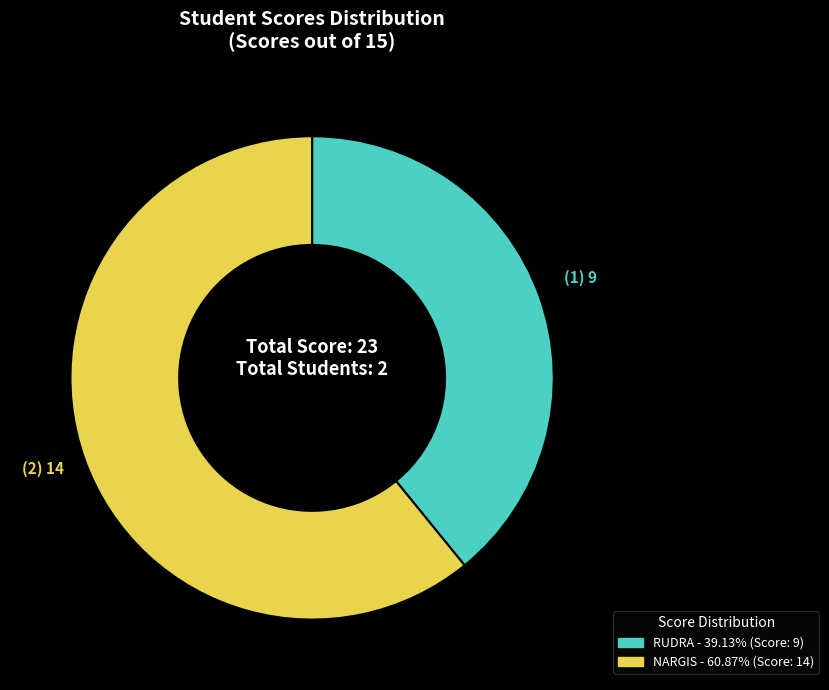

Combined, do NARGIS and RUDRA account for over 50%?

Yes